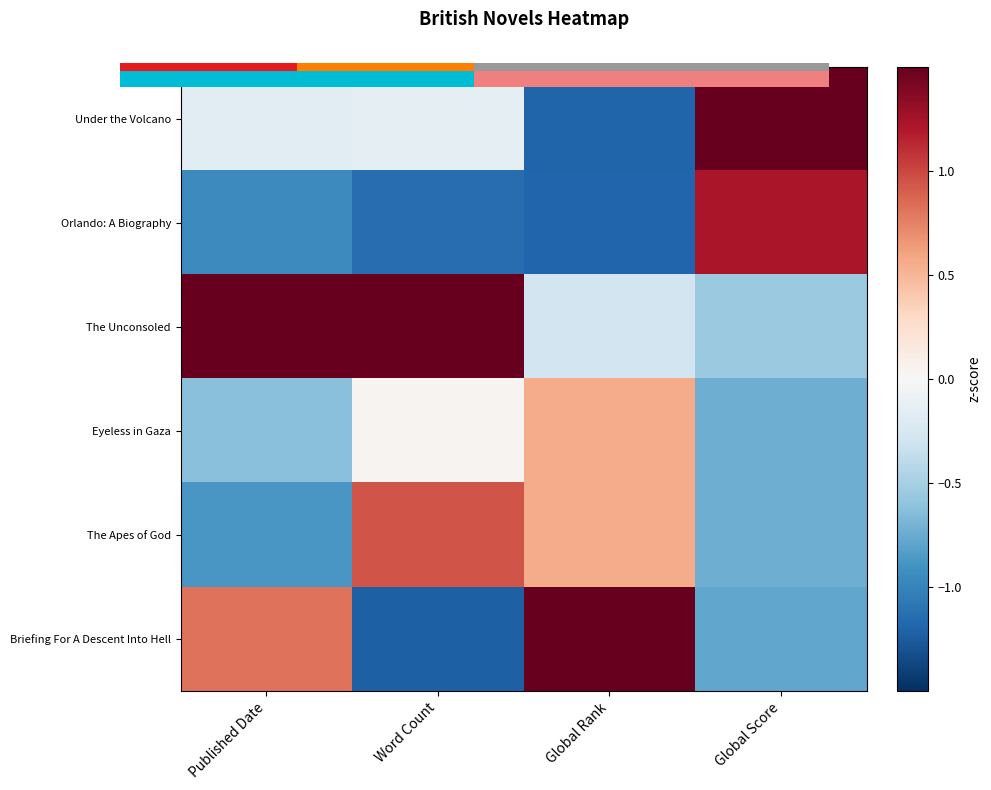

At how many categories does at least one series exceed 0?

4